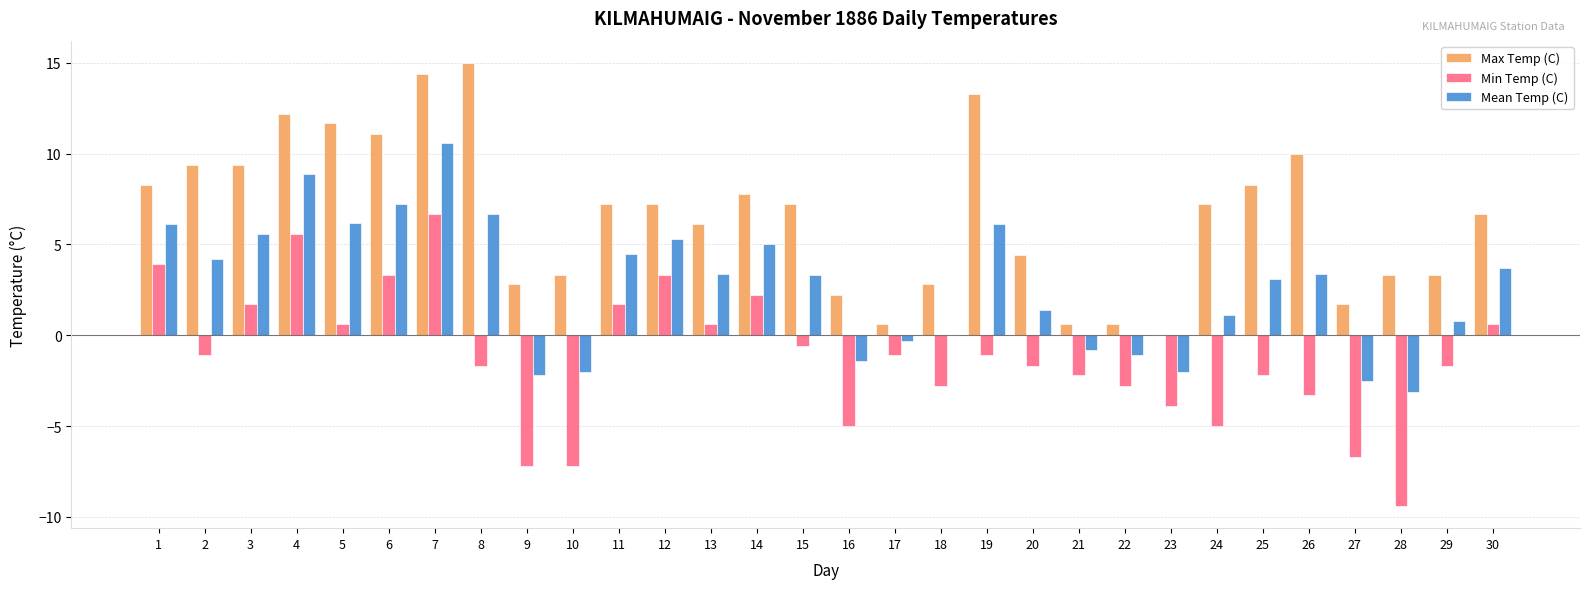

What is the highest value of the Mean Temp (C) series?

10.6